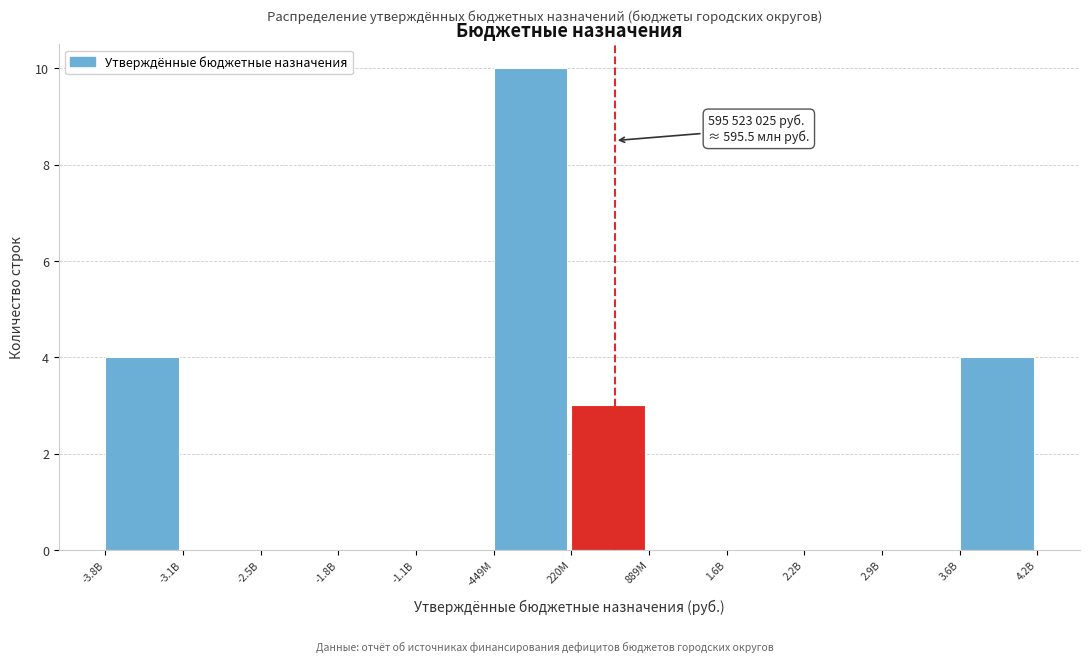

Reading right to left, what are all the values shown in this chart?

3.6B=4	2.9B=0	2.2B=0	1.6B=0	889M=0	220M=3	-449M=10	-1.1B=0	-1.8B=0	-2.5B=0	-3.1B=0	-3.8B=4